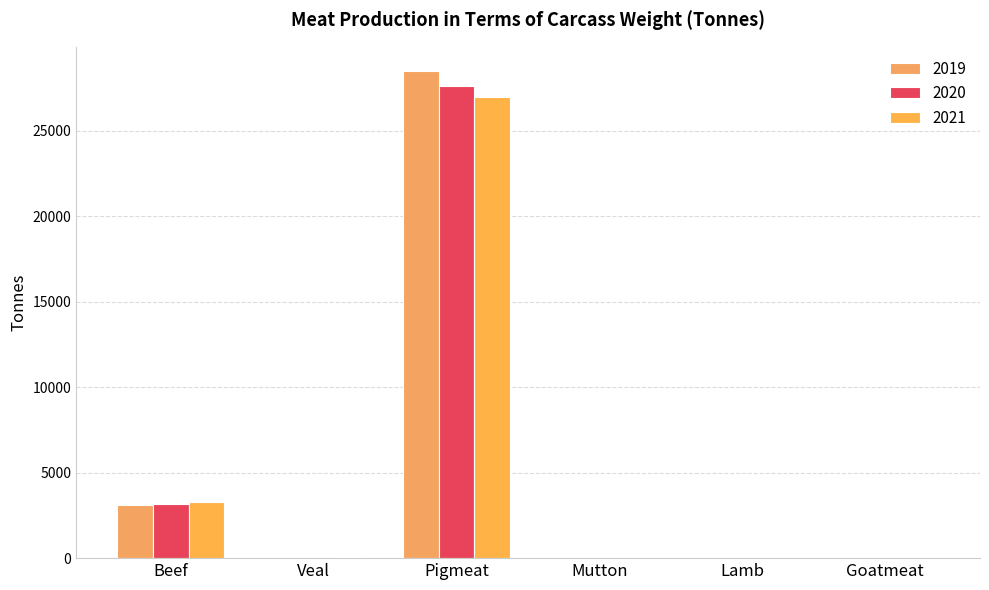

How many values in the 2021 series exceed 63?

3